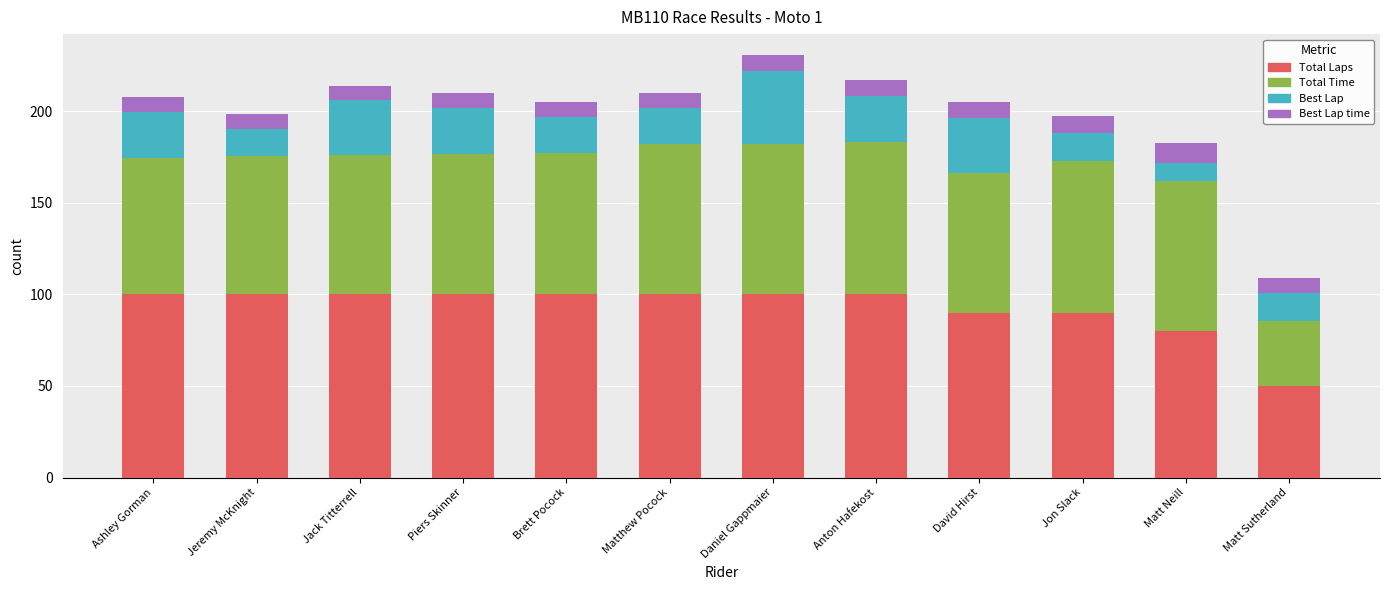

What is the total value across all series at Anton Hafekost?

217.0